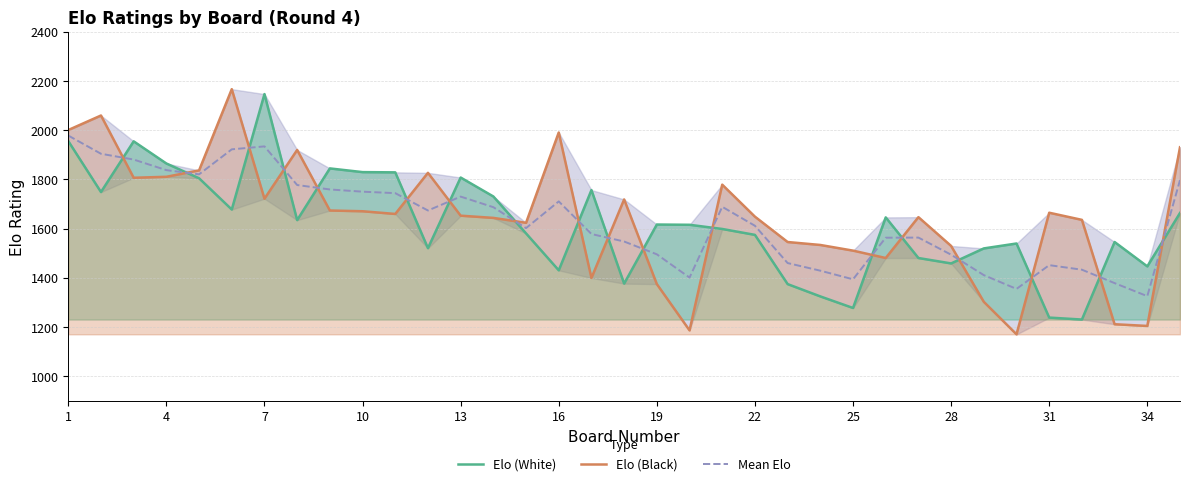

In Elo (Black), how many points are higher than both neighbors (excluding endpoints)?

9